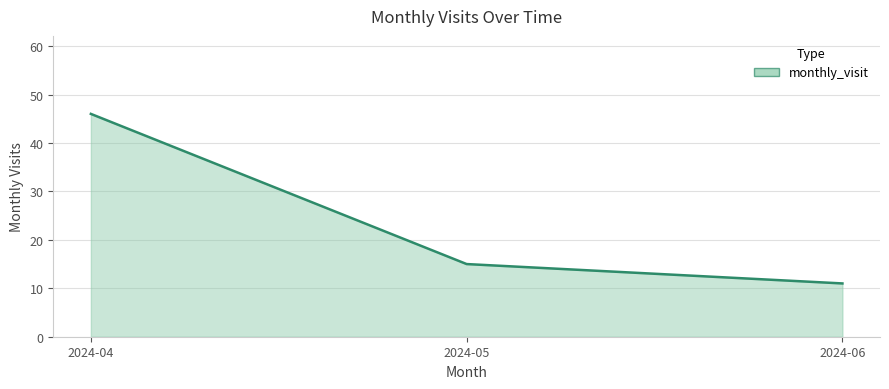

What is the difference between the second highest and minimum values?

4